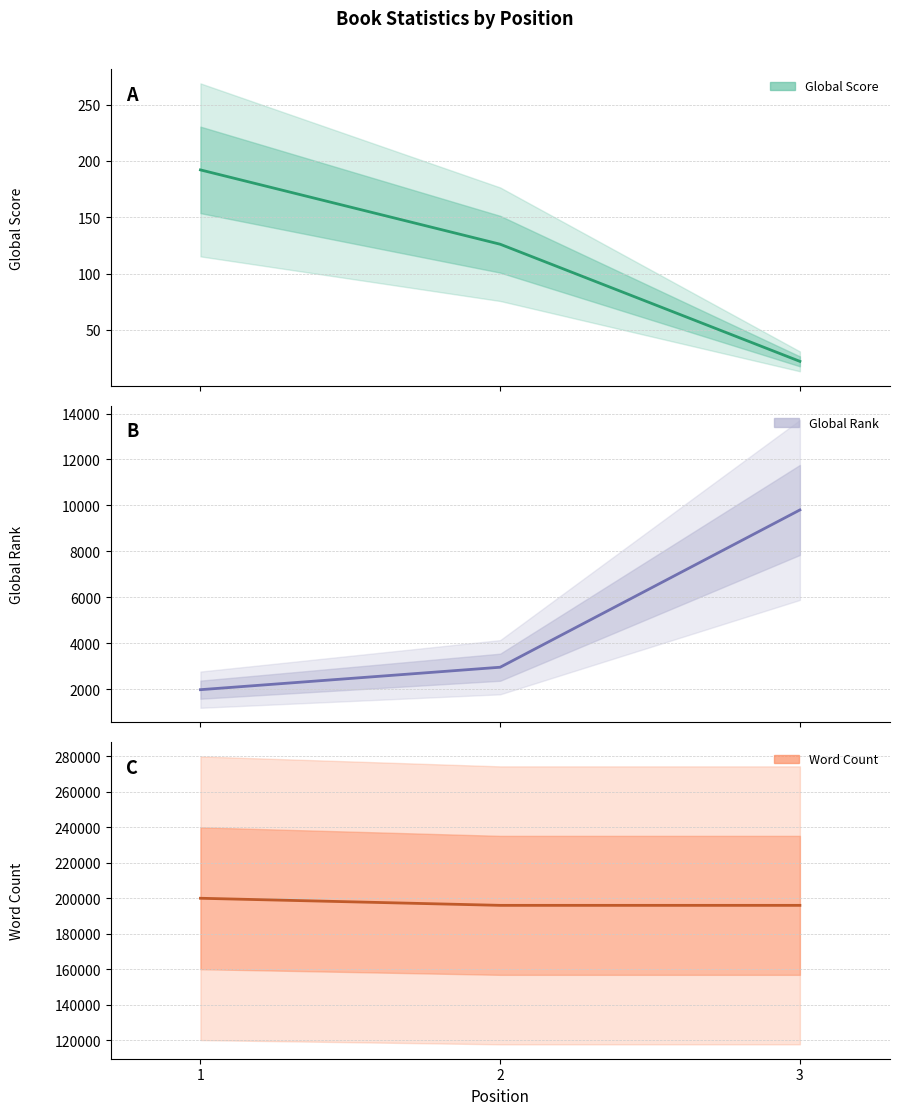

Between 2 and 3, which series saw the biggest shift?

Global Rank